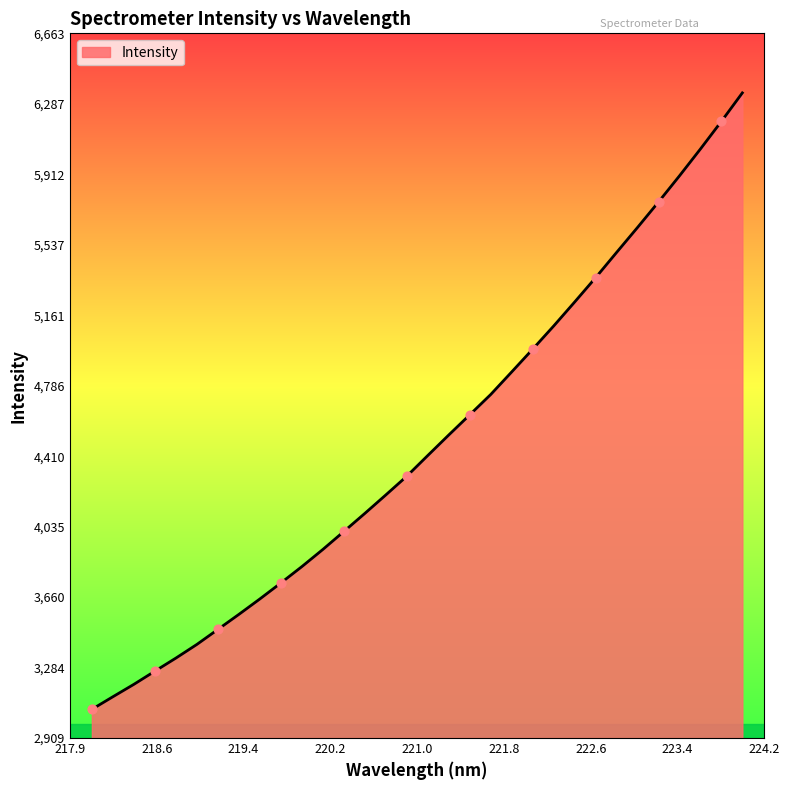

What is the difference between the maximum and minimum values?

3283.3